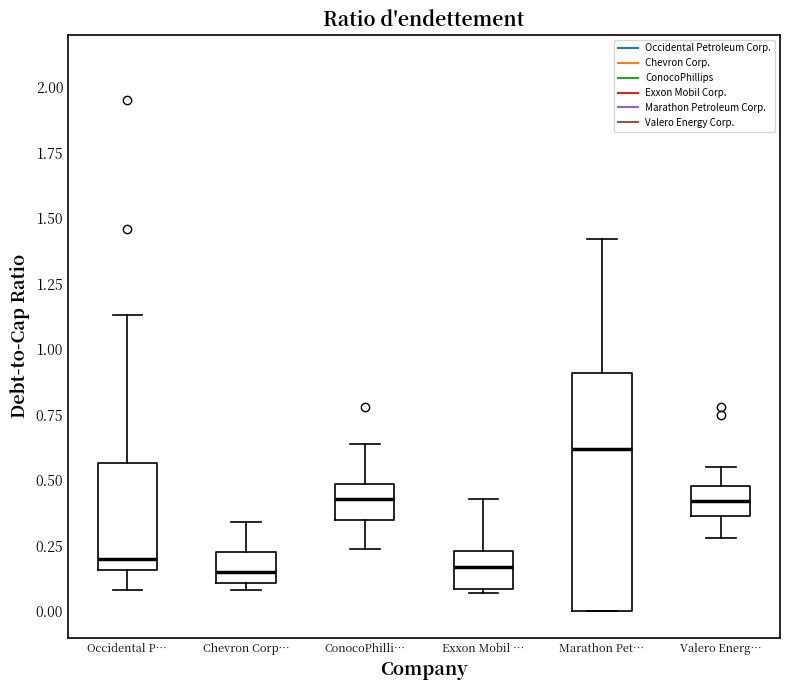

Reading left to right, transcribe this box plot: for each box, give where its median line is, the range the box spans, and where its two whiskers end, as read against the y-axis. The values are not printed on the chart, so give them approximately, as read against the axis.

Occidental P…: median 0.20, box 0.15 to 0.55, whiskers 0.10 to 1.15
Chevron Corp…: median 0.15, box 0.10 to 0.25, whiskers 0.10 (just below the box's lower edge) to 0.35
ConocoPhilli…: median 0.45, box 0.35 to 0.50, whiskers 0.25 to 0.65
Exxon Mobil …: median 0.15, box 0.10 to 0.25, whiskers 0.05 to 0.45
Marathon Pet…: median 0.60, box 0.00 to 0.90, whiskers 0.00 to 1.40
Valero Energ…: median 0.40, box 0.35 to 0.50, whiskers 0.30 to 0.55